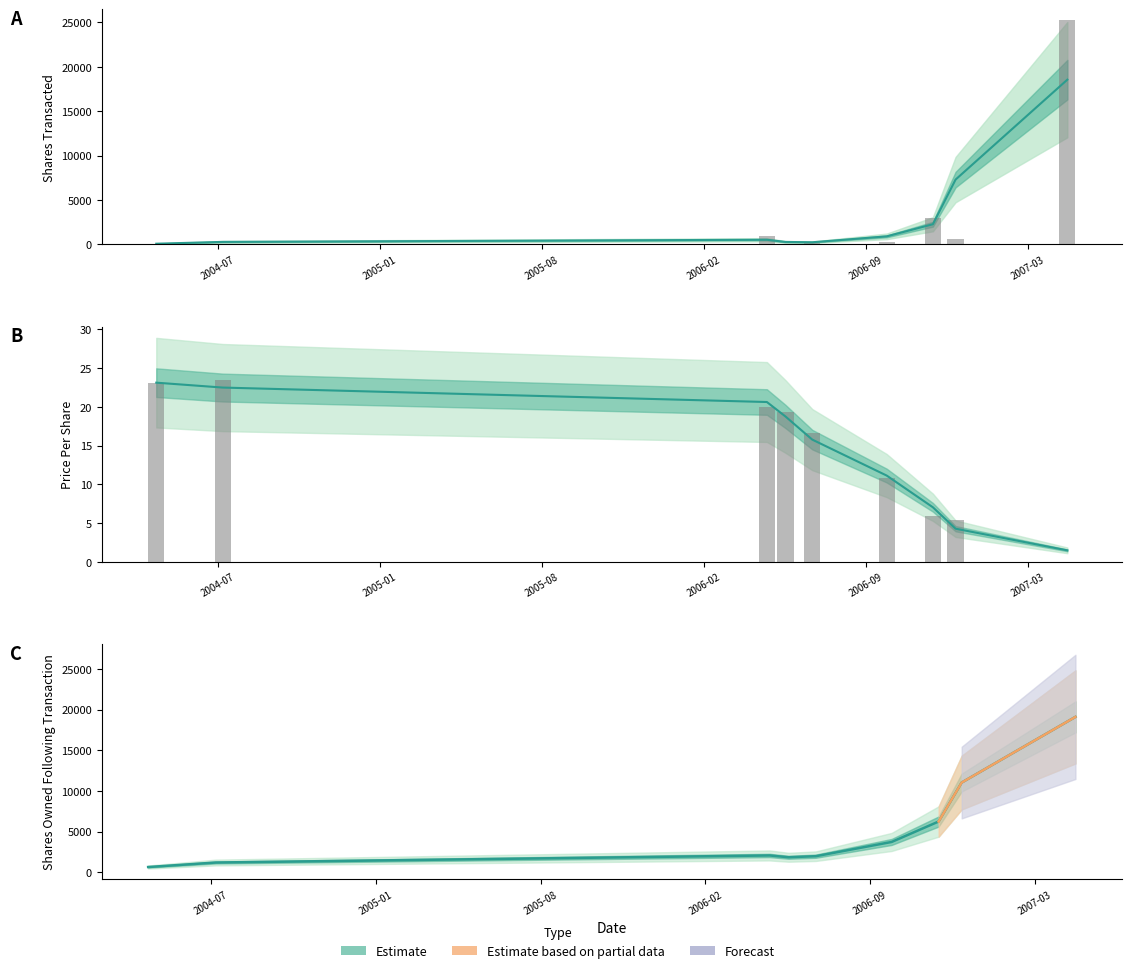

The value of Shares Transacted at 2005-01 is 522.6. True or false?

True